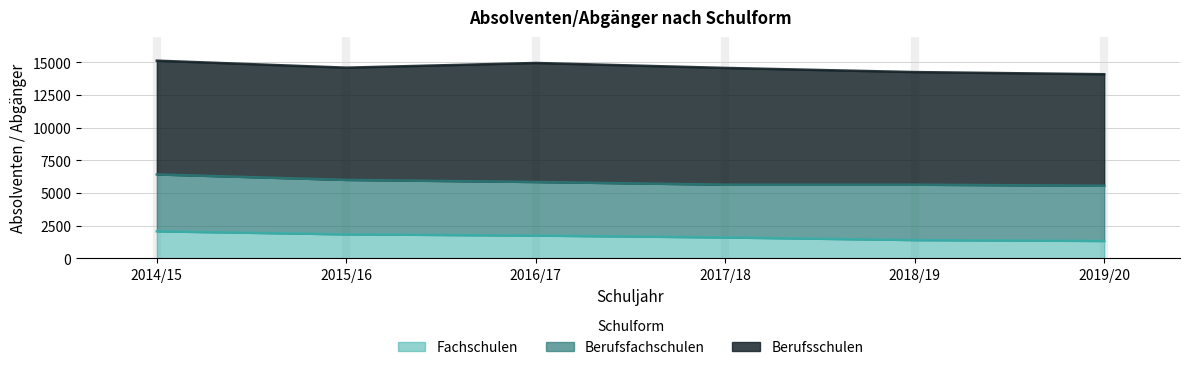

Which category has the lowest value across all series?

2019/20